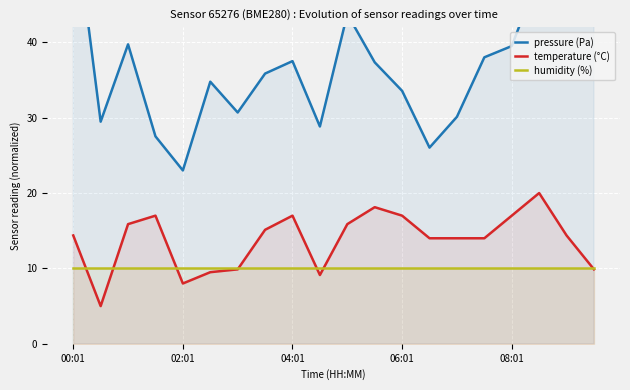

In temperature (°C), how many points are higher than both neighbors (excluding endpoints)?

4